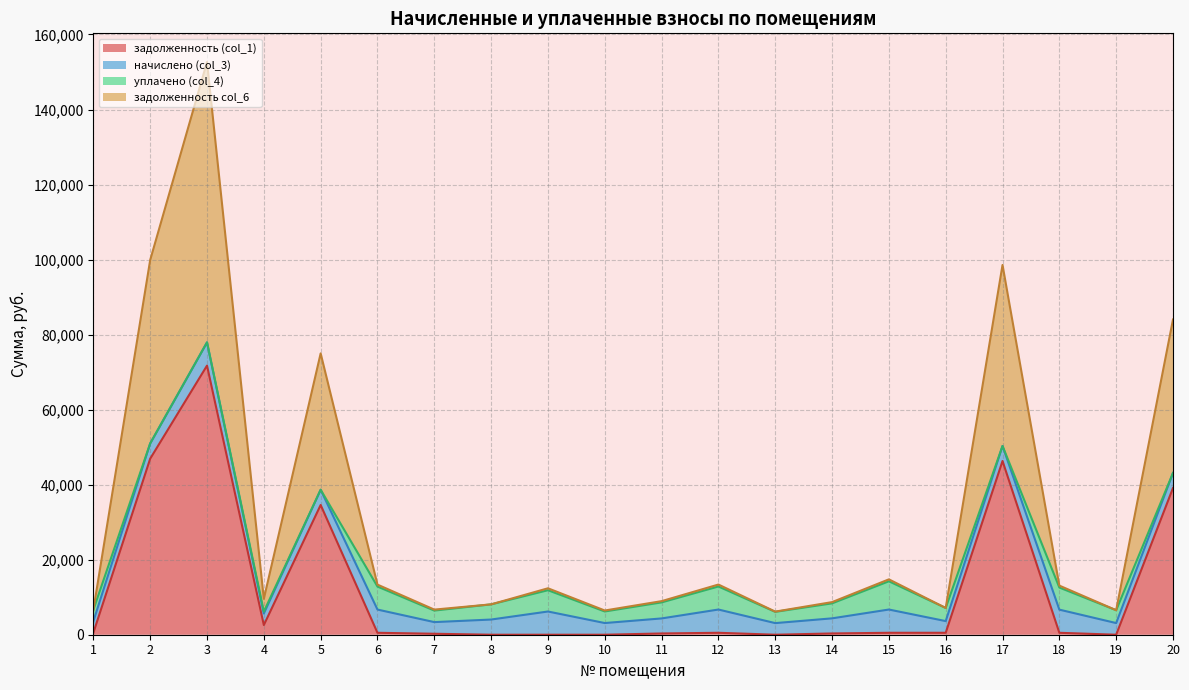

Where is задолженность (col_1) nearest to the value 35865?

5